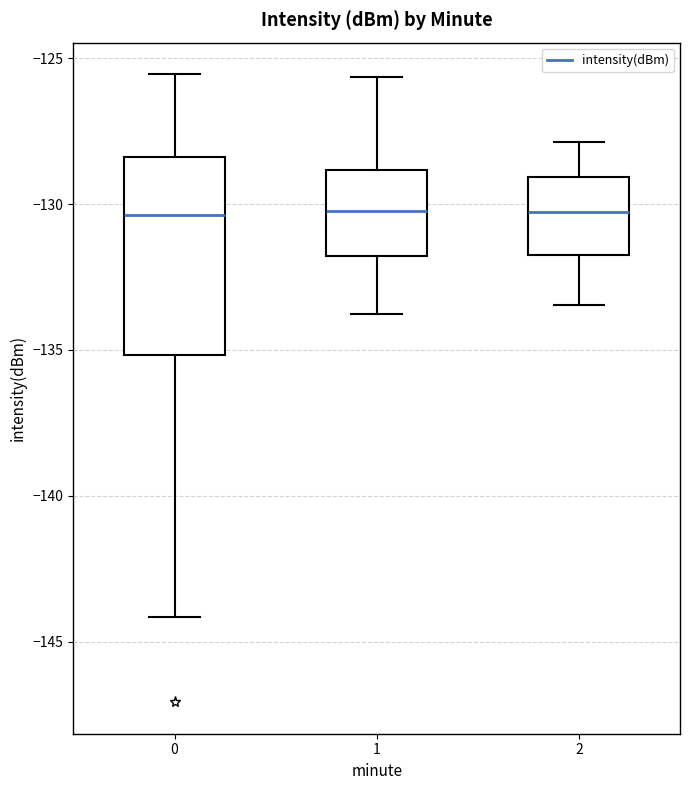

Reading left to right, transcribe this box plot: for each box, give where its median line is, the range the box spans, and where its two whiskers end, as read against the y-axis. The values are not printed on the chart, so give them approximately, as read against the axis.

0: median -130.5, box -135.0 to -128.5, whiskers -144.0 to -125.5
1: median -130.0, box -132.0 to -129.0, whiskers -134.0 to -125.5
2: median -130.5, box -131.5 to -129.0, whiskers -133.5 to -128.0